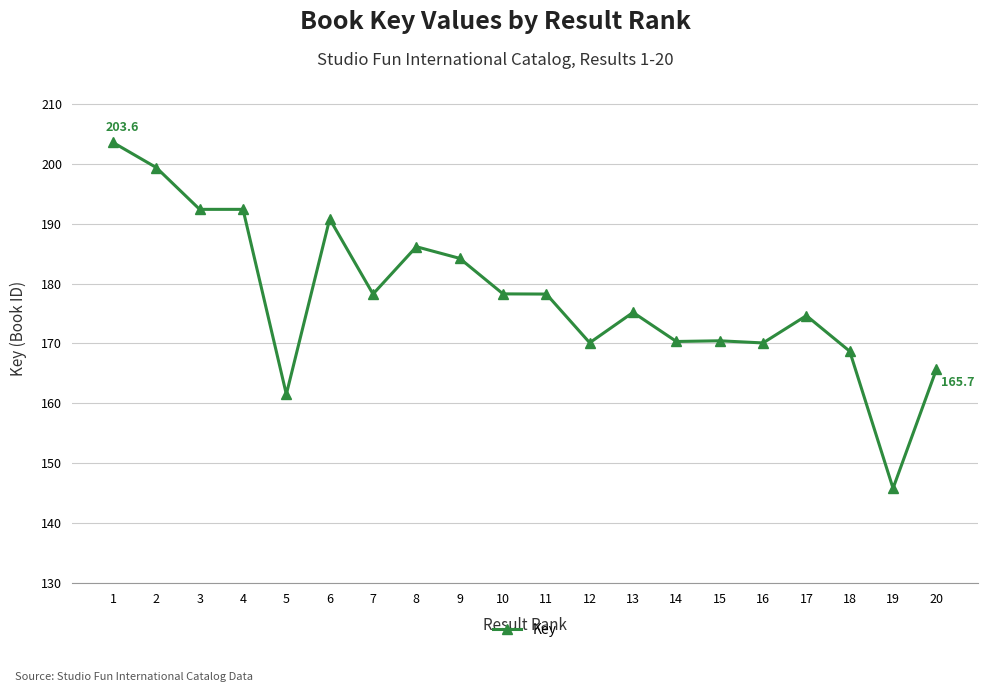

What is the difference between the values at 10 and 4?

14.1